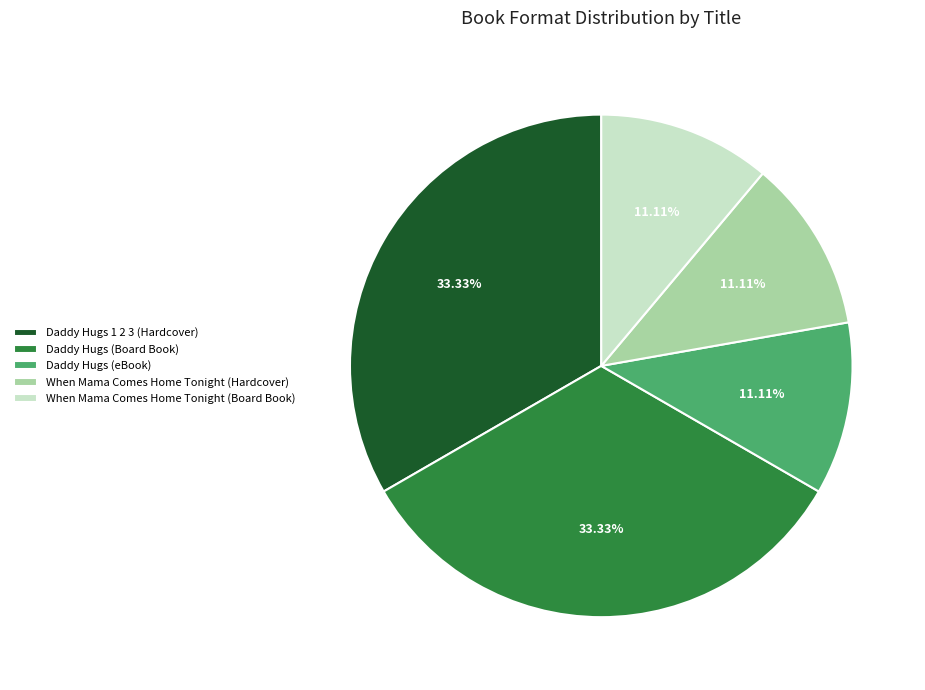

What is the ratio of the value at Daddy Hugs (eBook) to the value at Daddy Hugs (Board Book)?

0.3